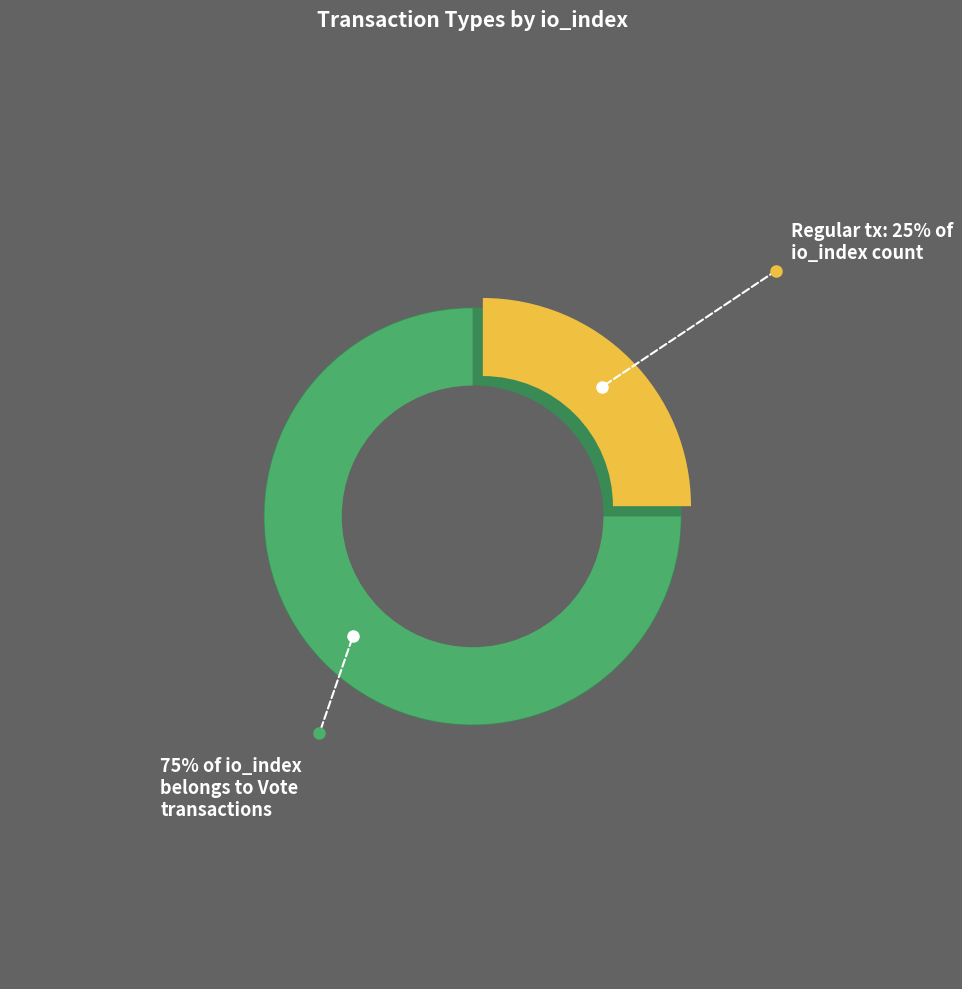

Does Regular represent more than half of the total?

No